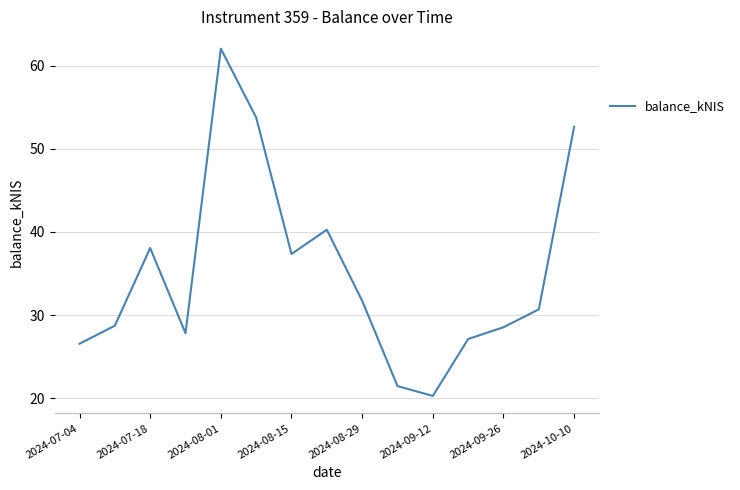

What is the smallest value displayed?

20.3